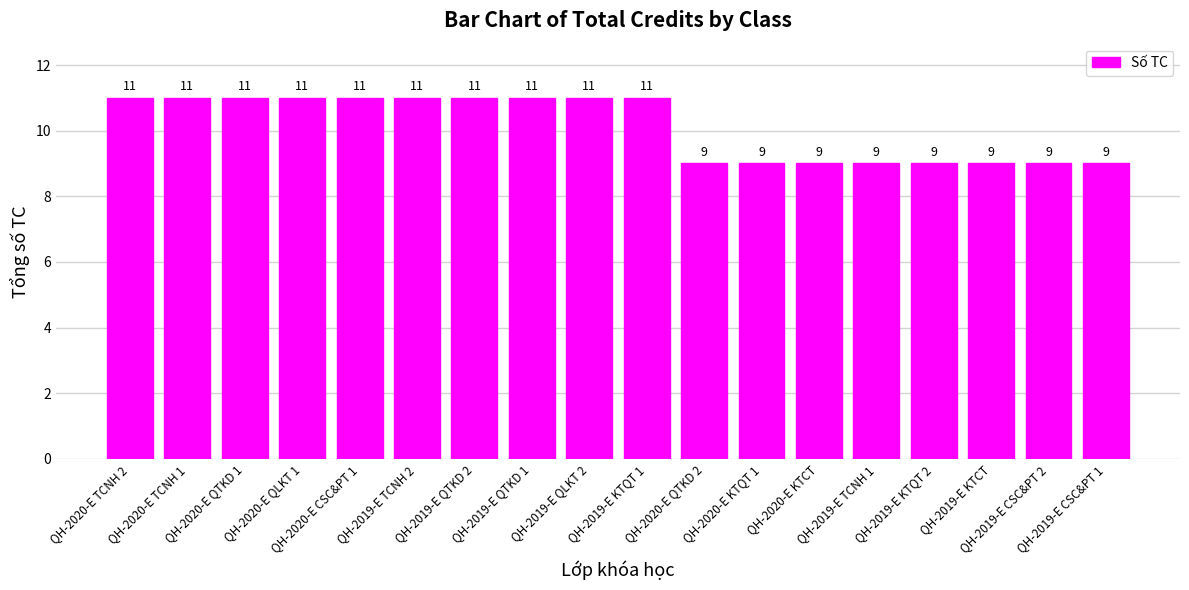

What is the sum of the values at QH-2020-E KTCT and QH-2019-E KTCT?

18